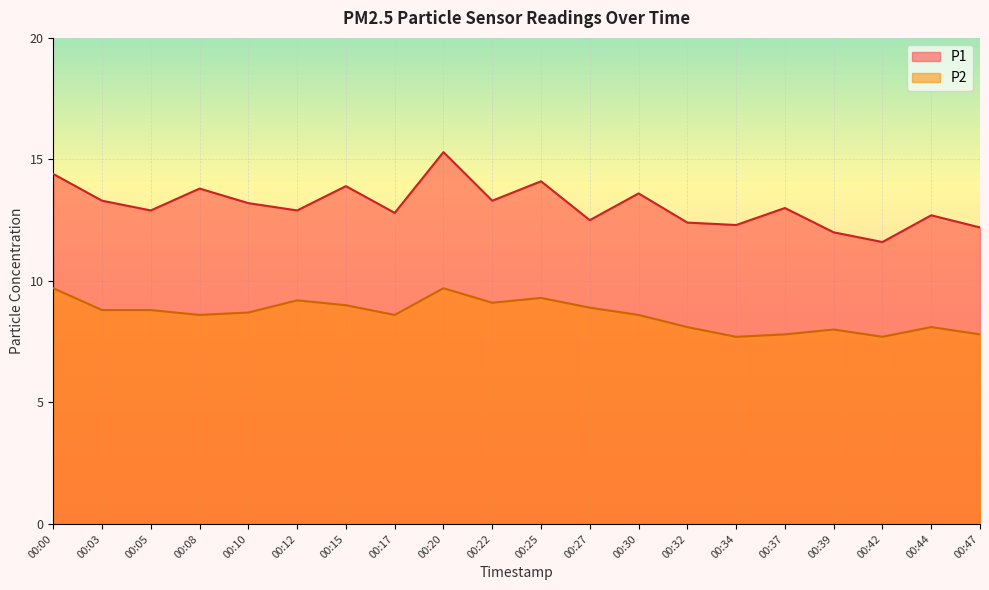

Is it true that P1 equals 8.6 at 00:22?

False